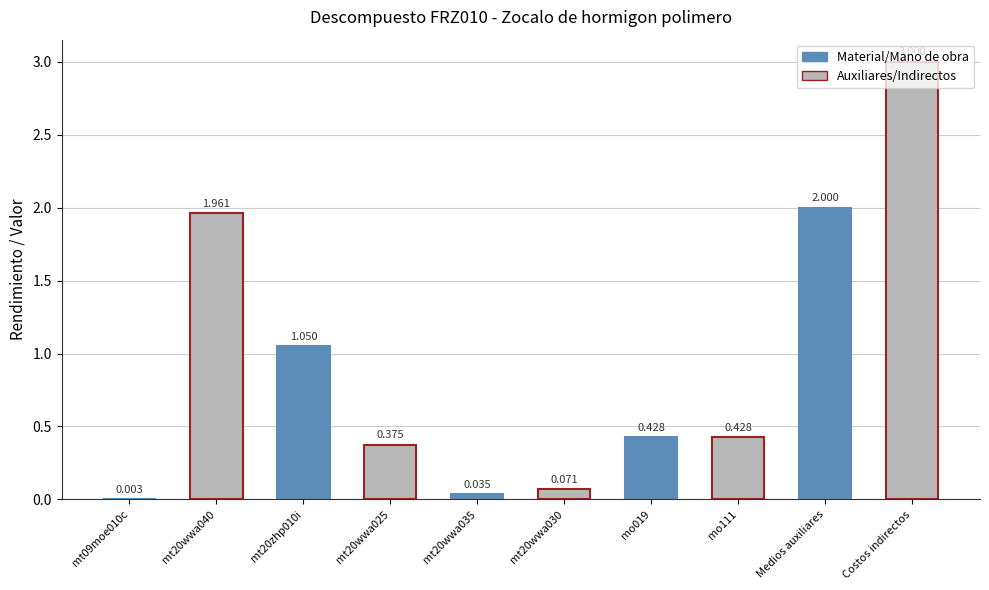

Read the value at Medios auxiliares.

2.0